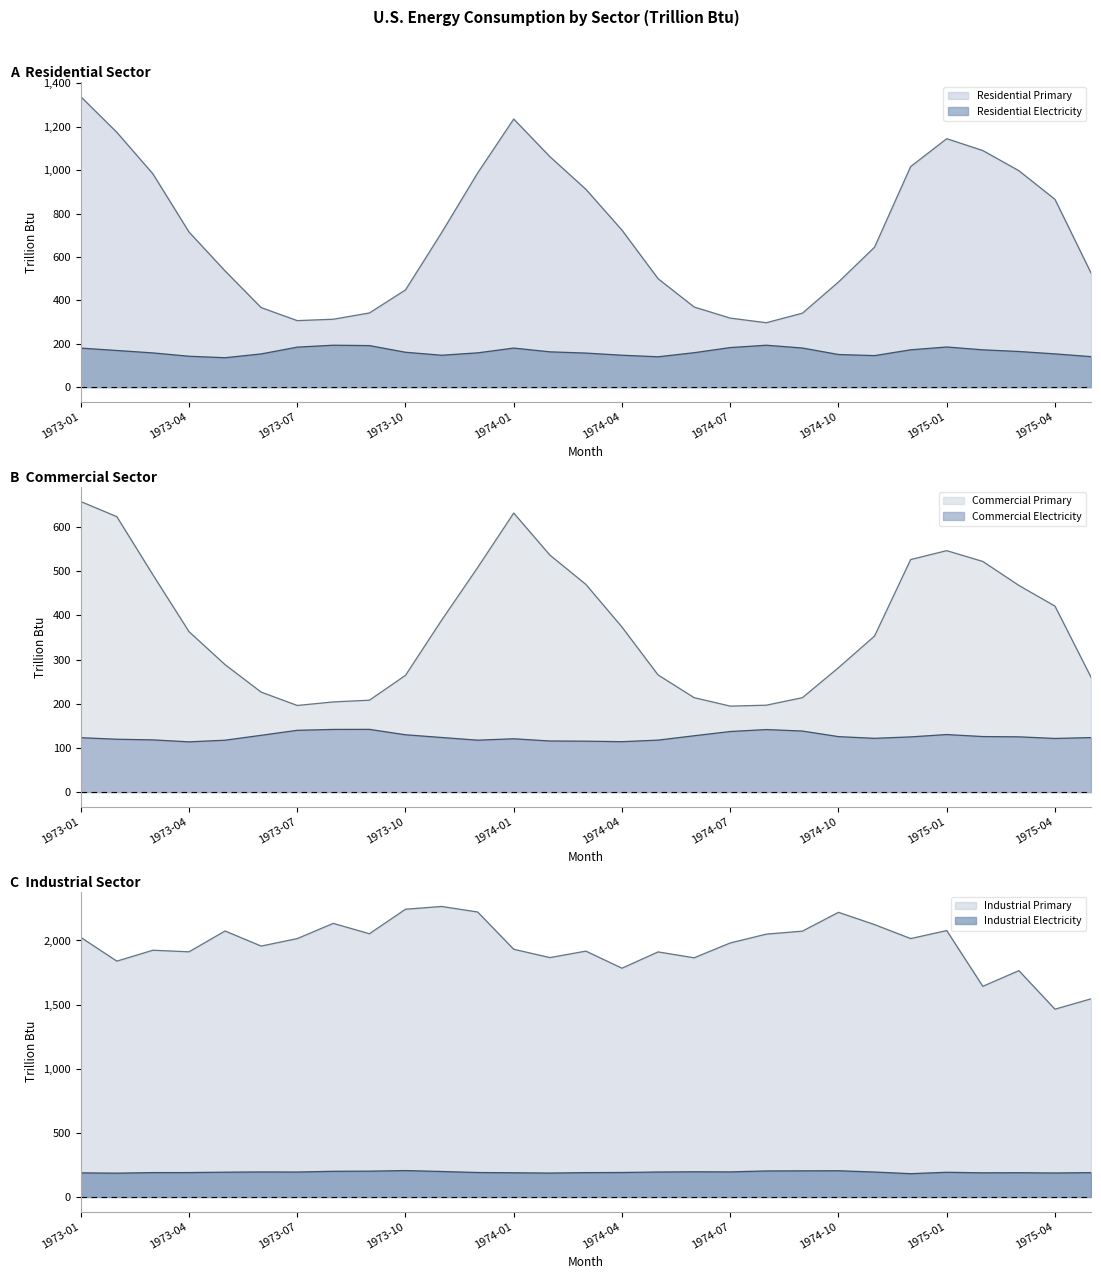

At which label does Residential Electricity first exceed 161?

1973-01